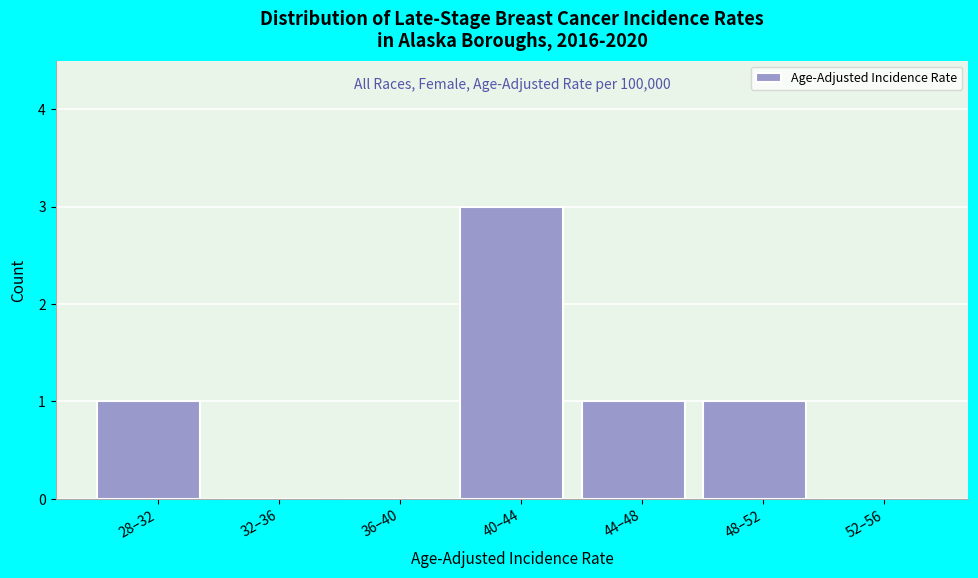

Reading left to right, transcribe all the data shown in this chart.

28–32=1	32–36=0	36–40=0	40–44=3	44–48=1	48–52=1	52–56=0